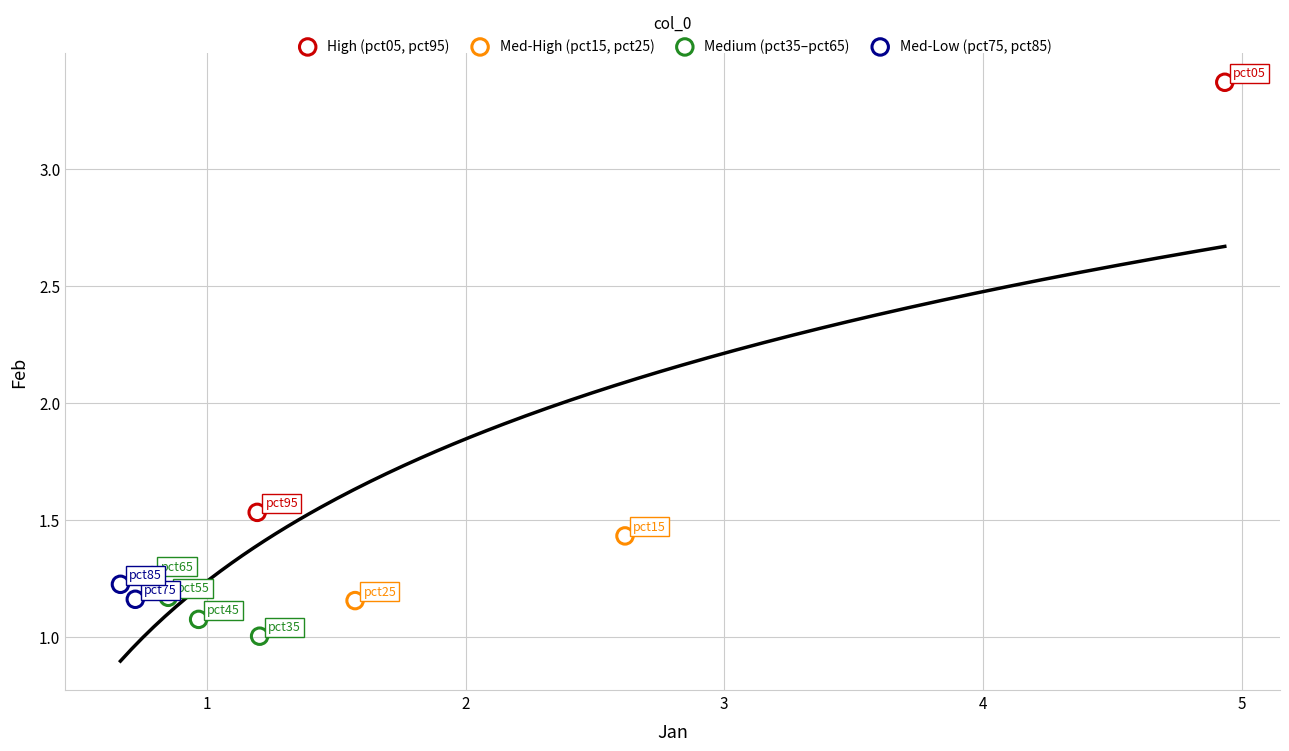

What are all the series names shown in the legend?

High (pct05, pct95), Med-High (pct15, pct25), Medium (pct35–pct65), Med-Low (pct75, pct85)